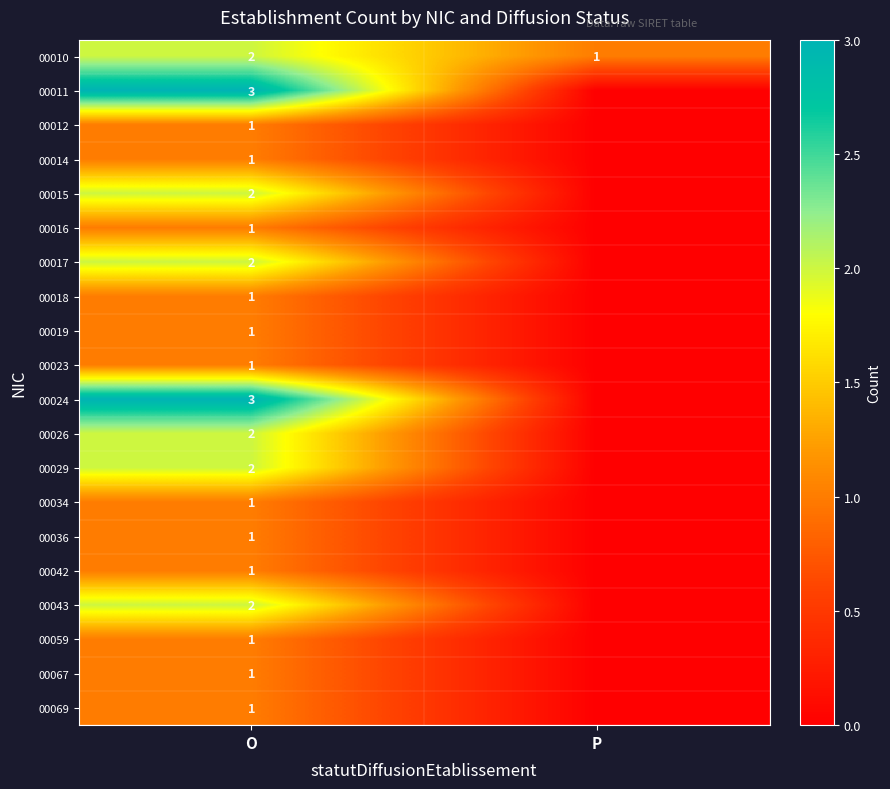

Is the value of 00017 at O greater than the value of 00036 at O?

Yes